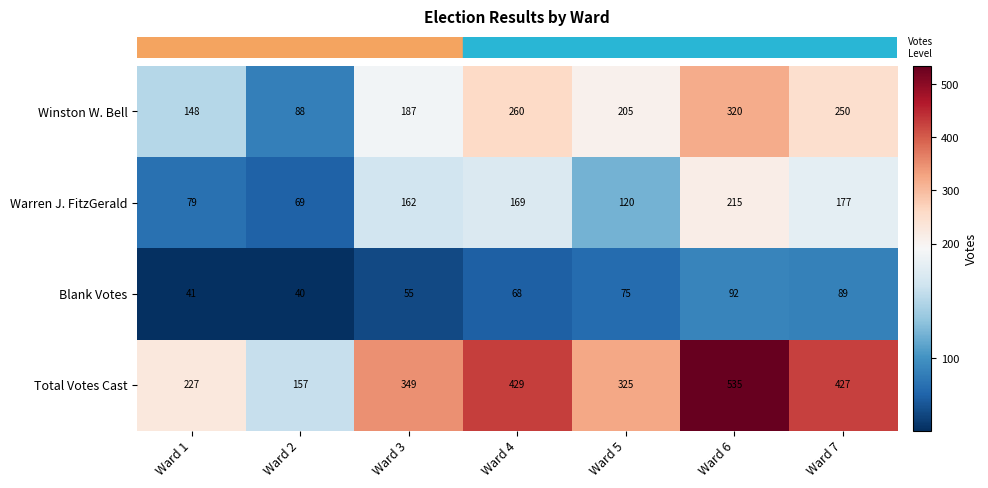

Which series changed the most between Ward 2 and Ward 7?

Total Votes Cast